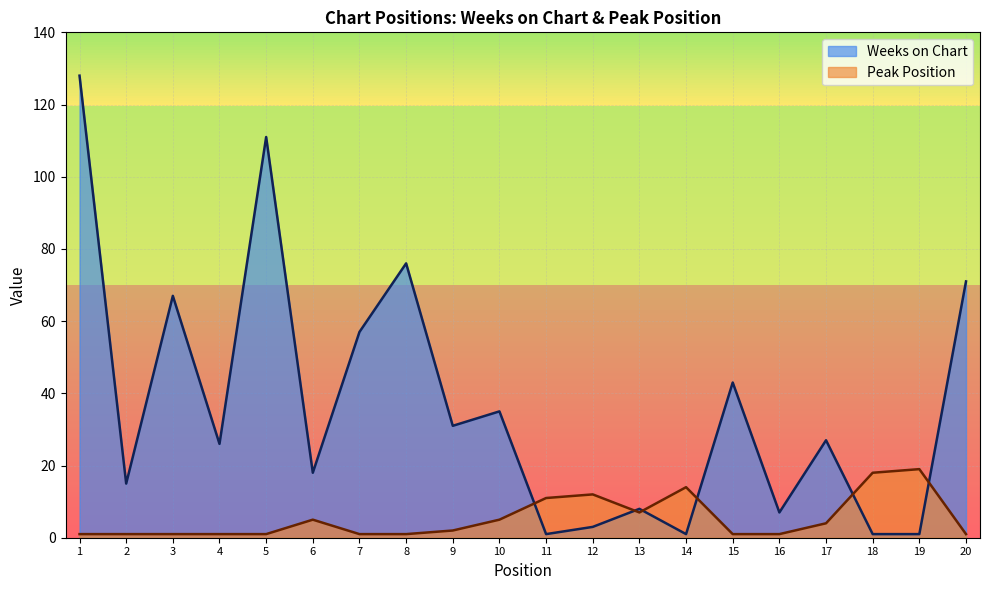

What value does the Weeks on Chart series have at 10, to the nearest 10?

40